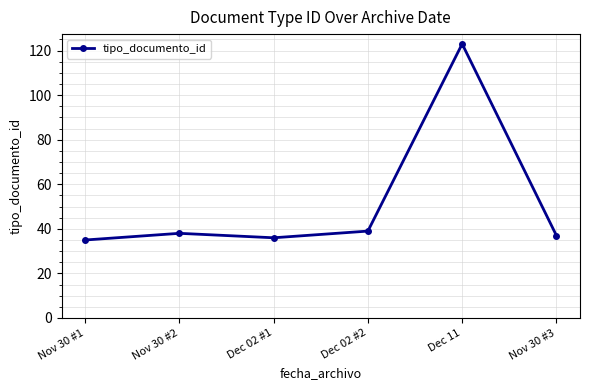

What is the sum of the values at Nov 30 #3 and Dec 02 #2?

76